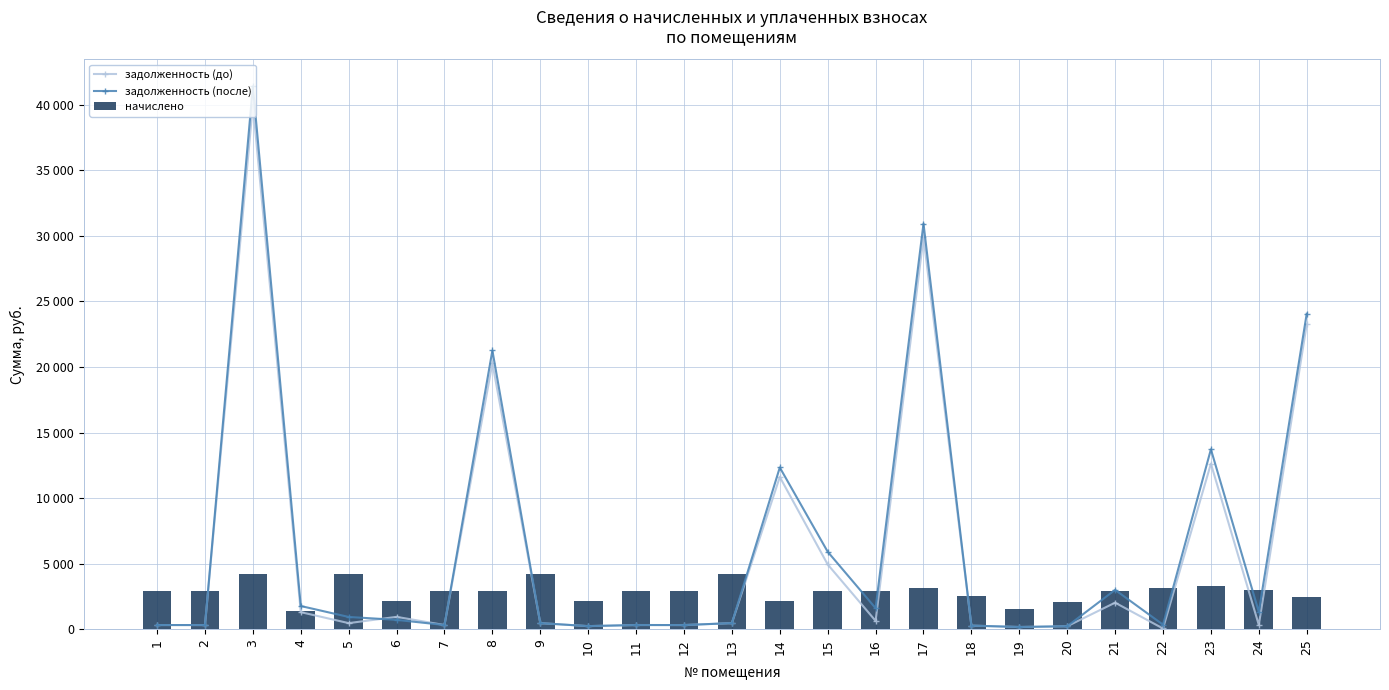

What are all the series names shown in the legend?

задолженность (до), задолженность (после), начислено